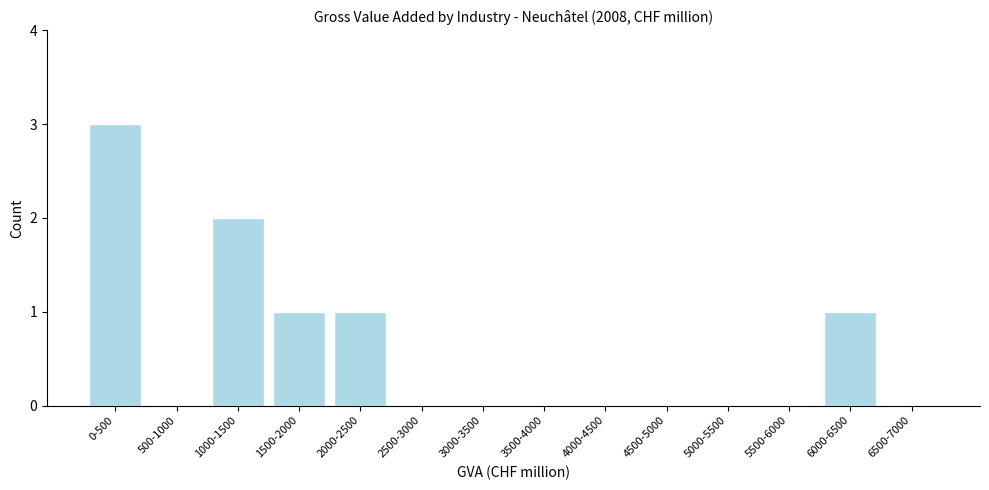

Reading left to right, transcribe all the data shown in this chart.

0-500=3	500-1000=0	1000-1500=2	1500-2000=1	2000-2500=1	2500-3000=0	3000-3500=0	3500-4000=0	4000-4500=0	4500-5000=0	5000-5500=0	5500-6000=0	6000-6500=1	6500-7000=0